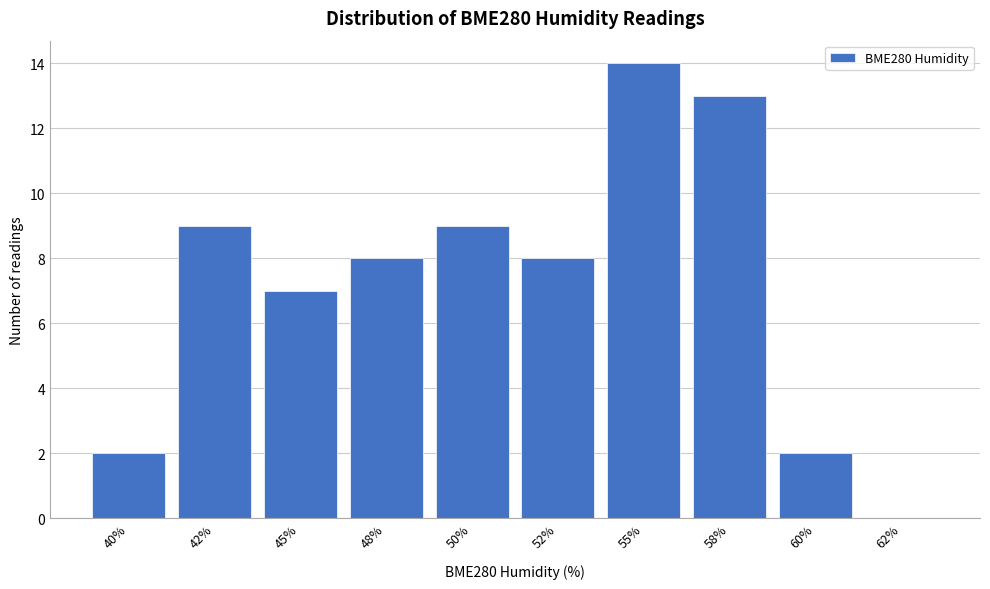

Reading left to right, transcribe all the data shown in this chart.

40%=2	42%=9	45%=7	48%=8	50%=9	52%=8	55%=14	58%=13	60%=2	62%=0